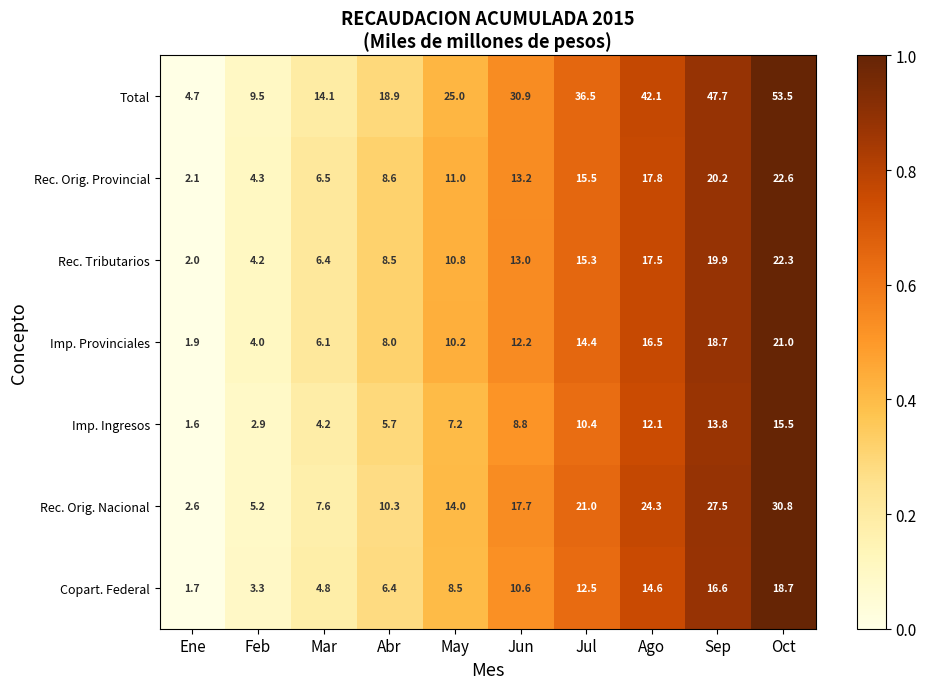

At Jul, list the series in order from largest to smallest.

Total, Rec. Orig. Nacional, Rec. Orig. Provincial, Rec. Tributarios, Imp. Provinciales, Copart. Federal, Imp. Ingresos